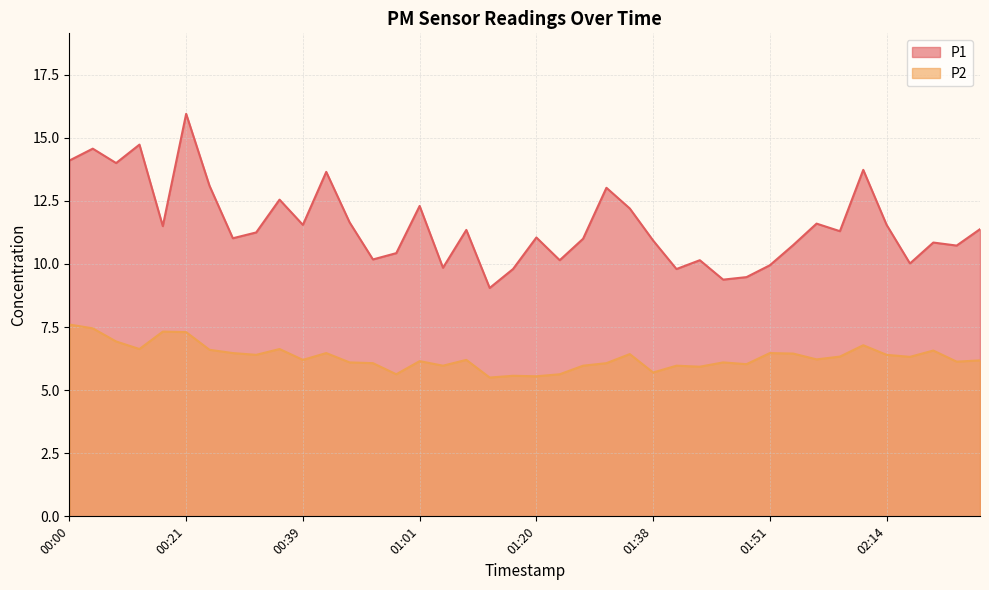

The P1 series shows 14.1 at 00:00. True or false?

True